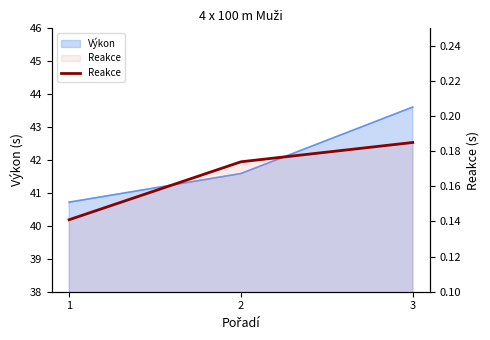

Which has a higher value, 2 or 3?

3